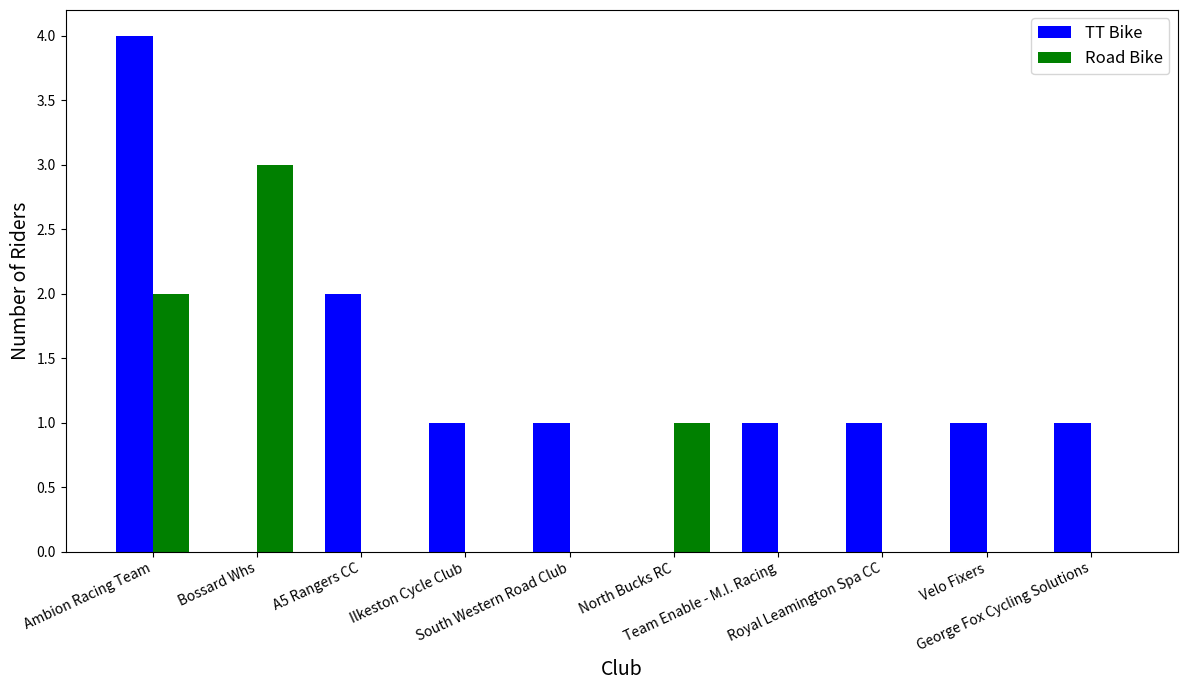

Does the chart contain stacked bars?

No